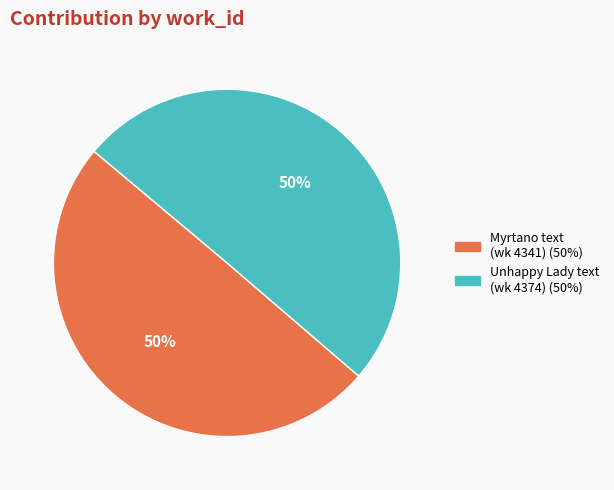

To the nearest percent, what is the average slice percentage?

50%